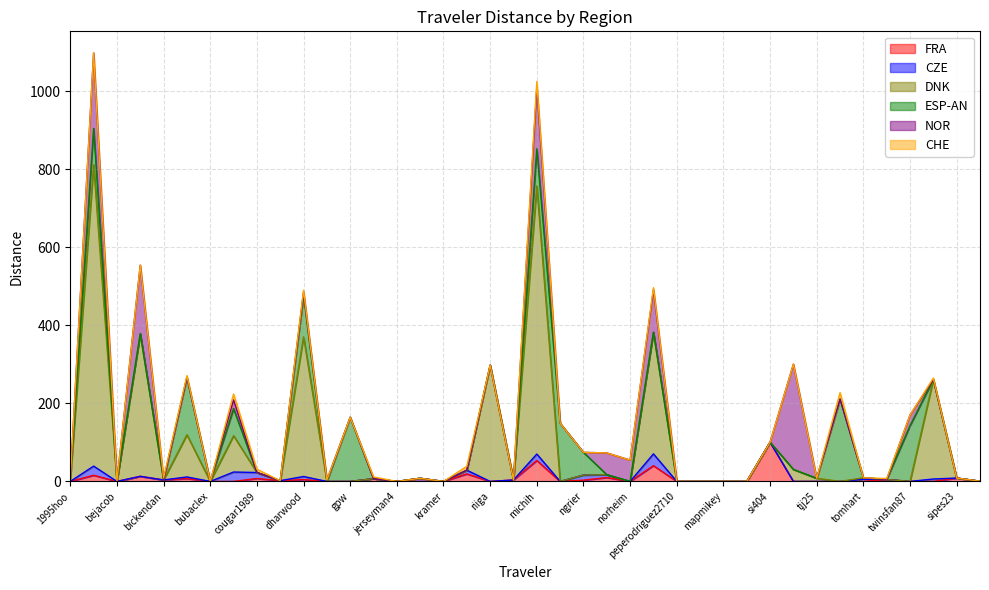

True or false: FRA and ESP-AN intersect in this chart.

True